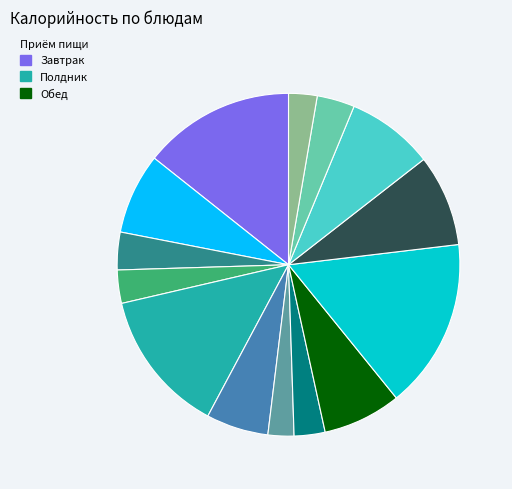

Does any single category account for the majority?

No